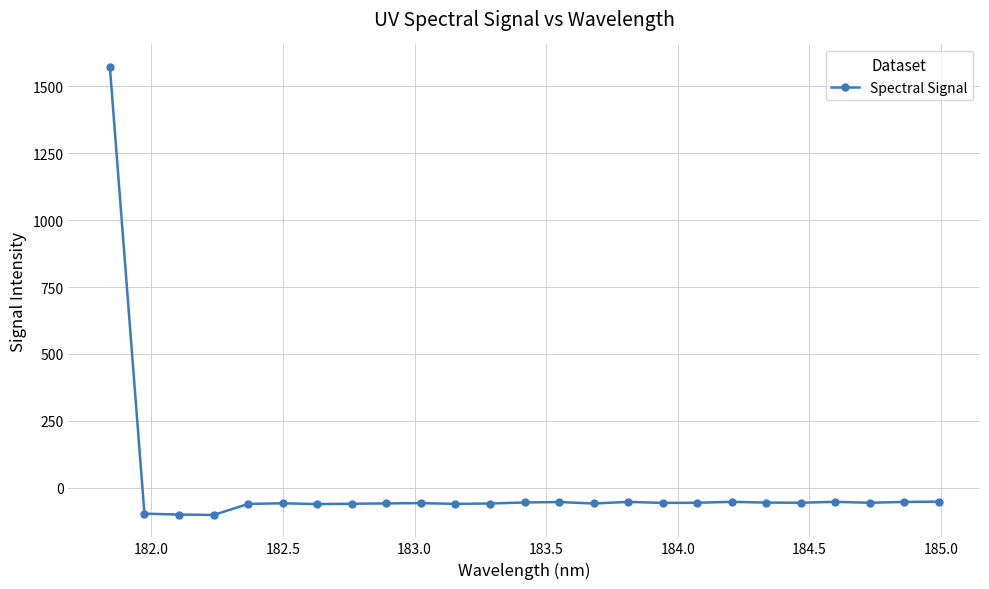

What is the maximum value shown in the chart?

1572.6